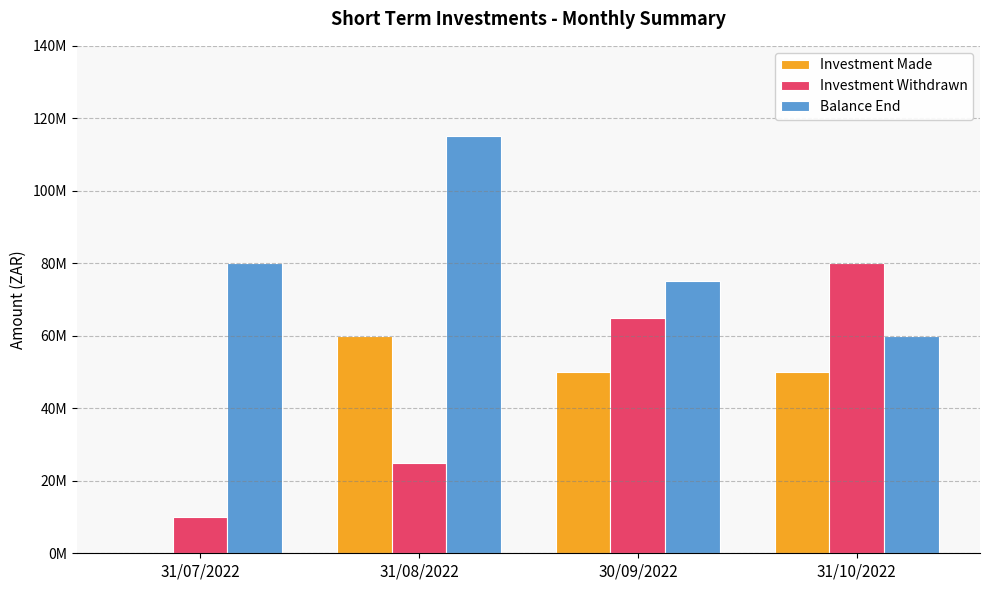

What is the sum of the Balance End values at 31/10/2022 and 31/07/2022?

140000000